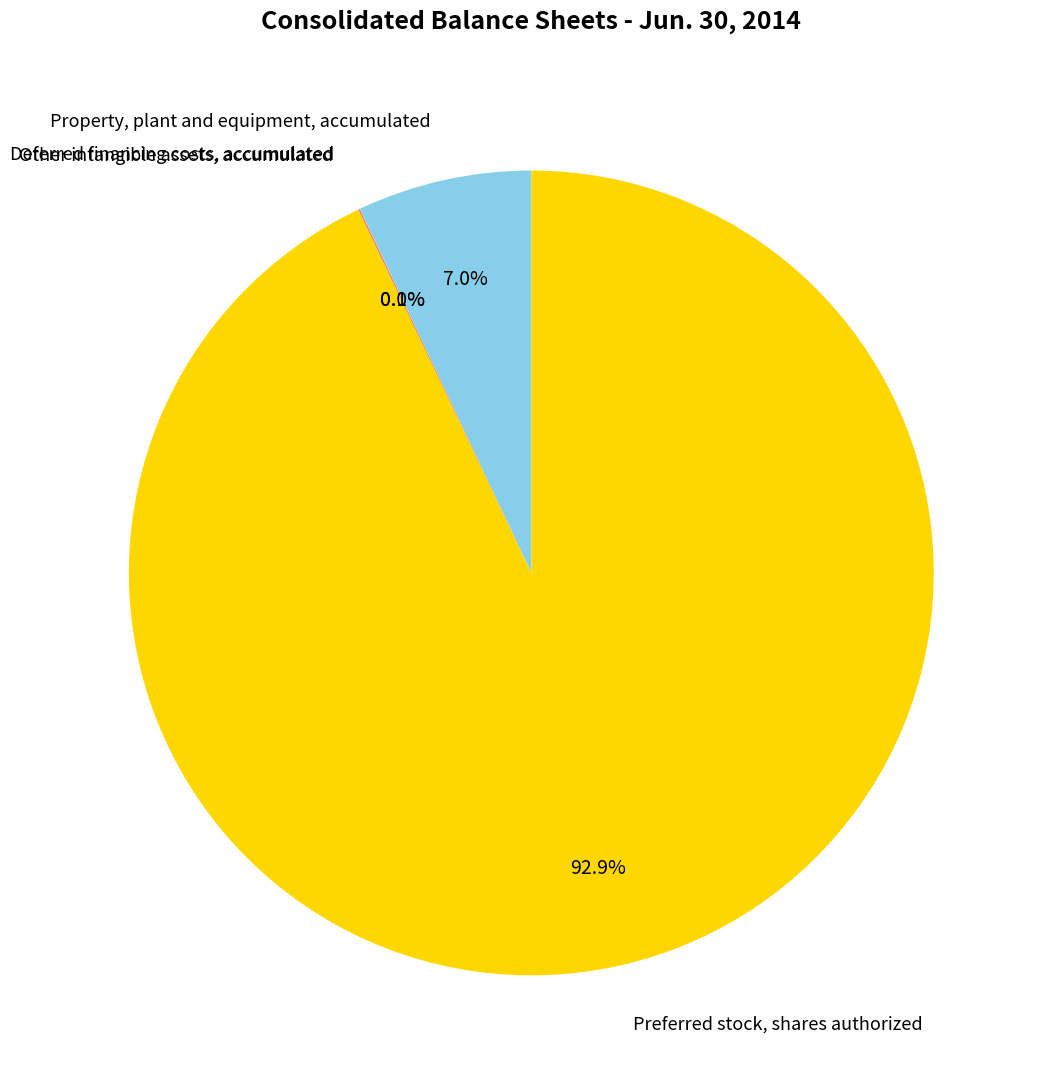

To the nearest percent, what is the average slice percentage?

25%